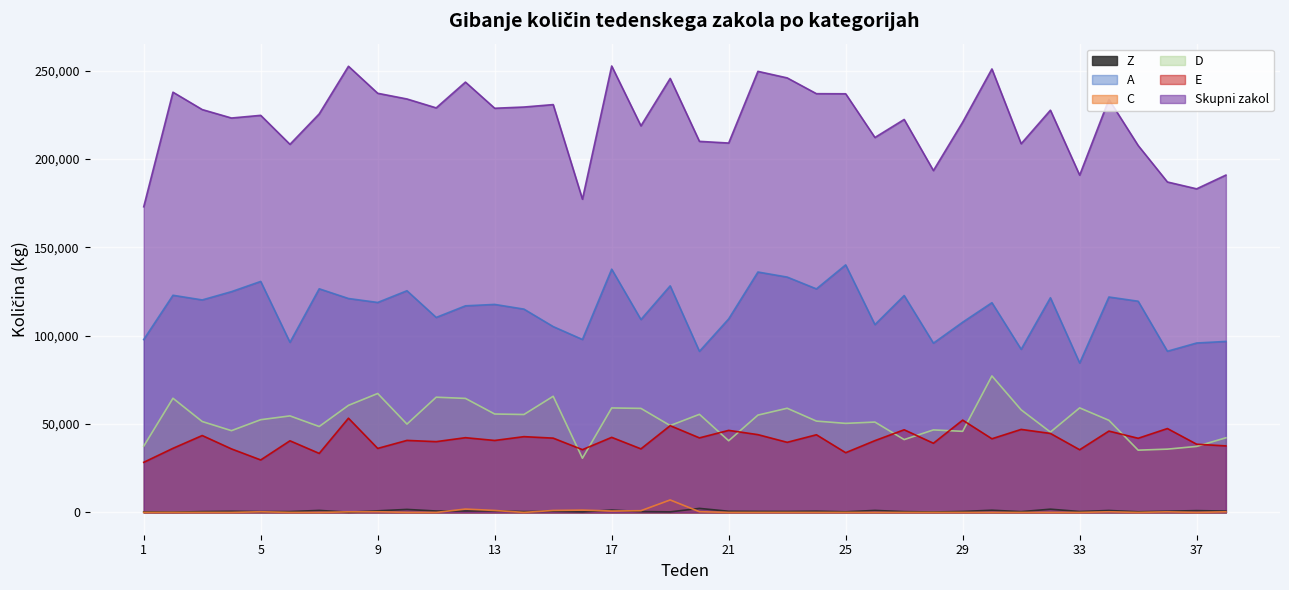

What is the difference between the maximum and minimum values in the E series?

24969